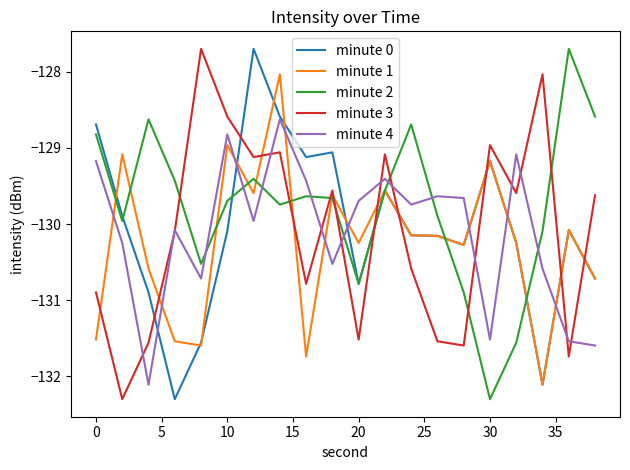

What is the maximum value for minute 2?

-127.7